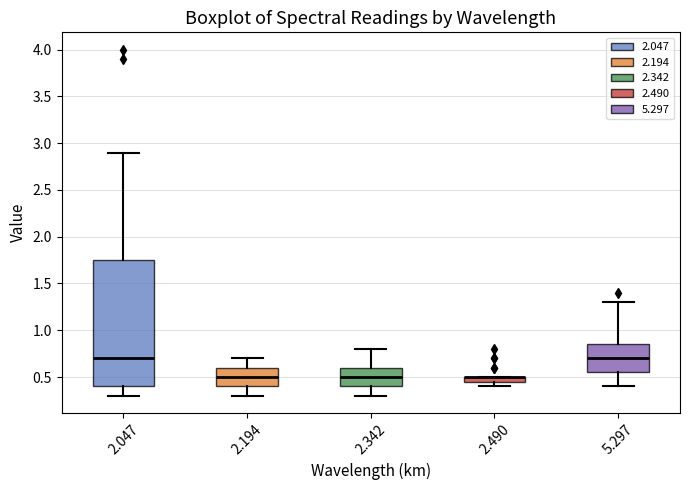

Where is the upper edge of the box at x = 2.342 on the y-axis? The values are not printed on the chart, so give them approximately, as read against the axis.

0.60